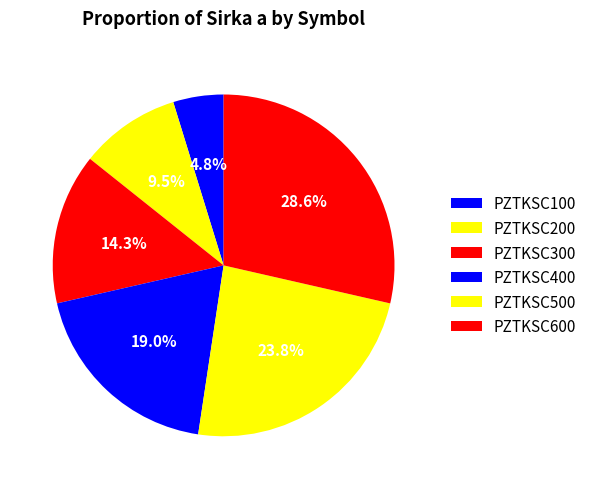

Rank the categories by value from highest to lowest.

PZTKSC600, PZTKSC500, PZTKSC400, PZTKSC300, PZTKSC200, PZTKSC100